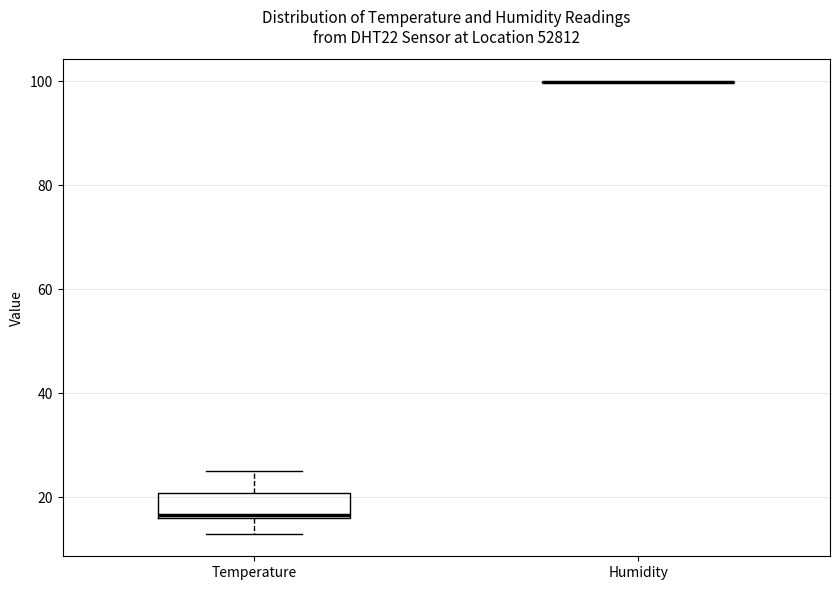

Where does the lower whisker of the box for Temperature end on the y-axis? The values are not printed on the chart, so give them approximately, as read against the axis.

14